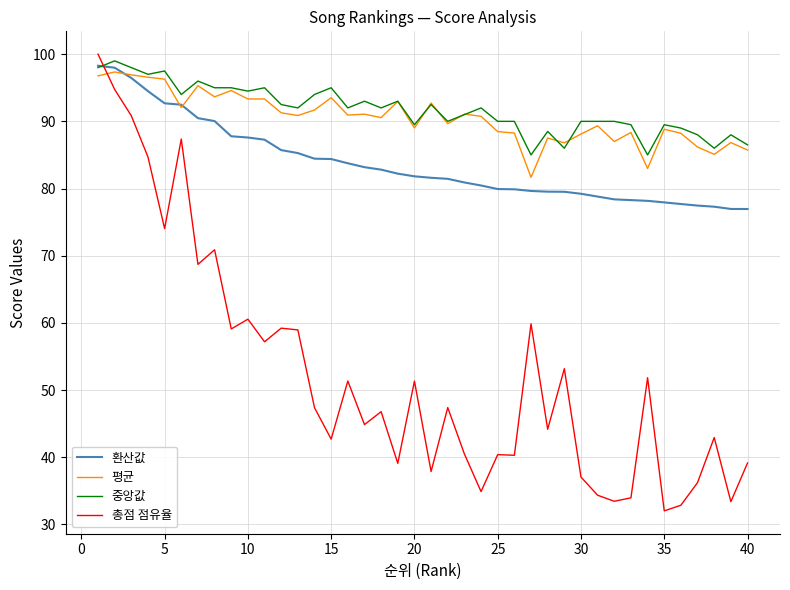

What is the maximum value shown in the chart?

100.0